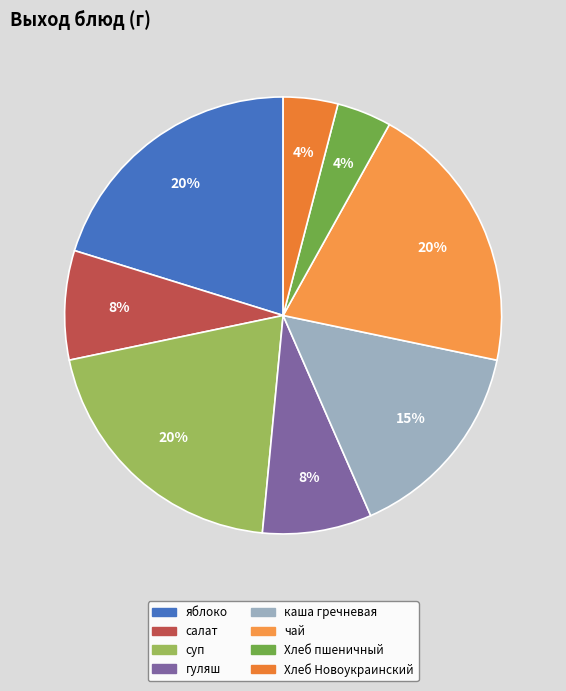

Count the number of slices in the pie.

8